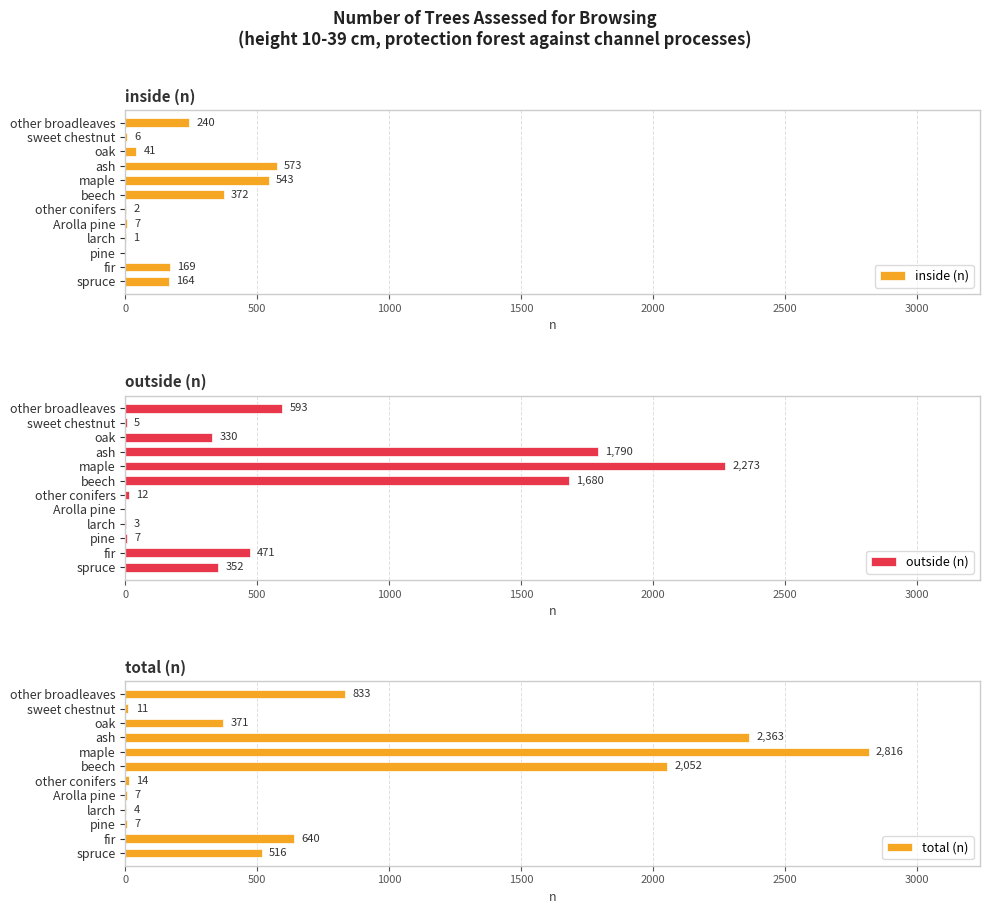

Read the inside (n) value at spruce.

164